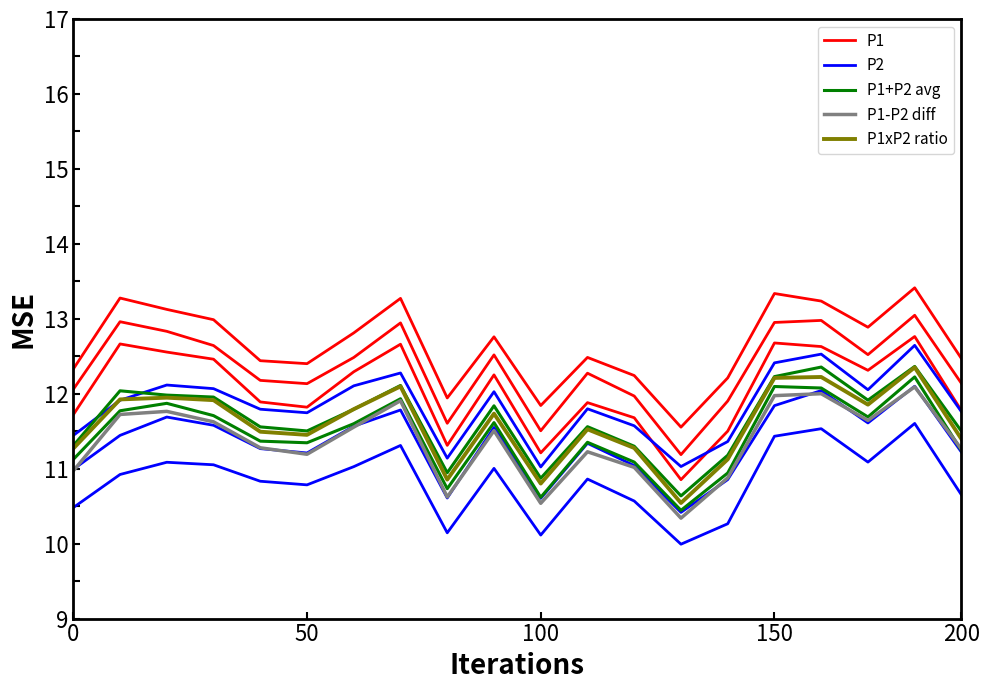

True or false: P1+P2 avg and P2 cross at least once.

False